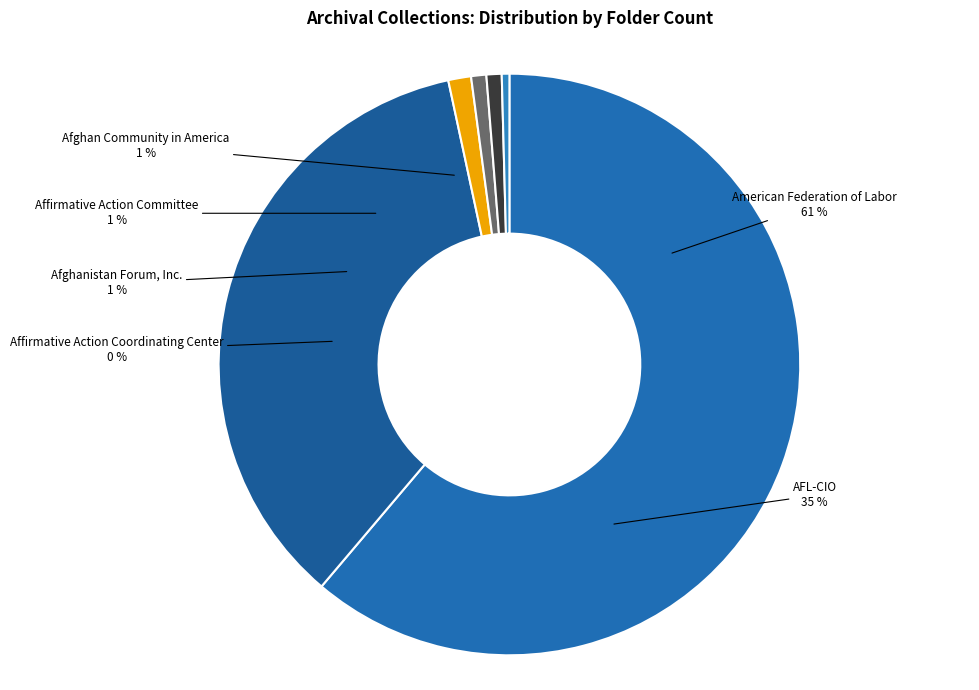

To the nearest percent, what is the difference between the largest and smallest slice percentages?

61%